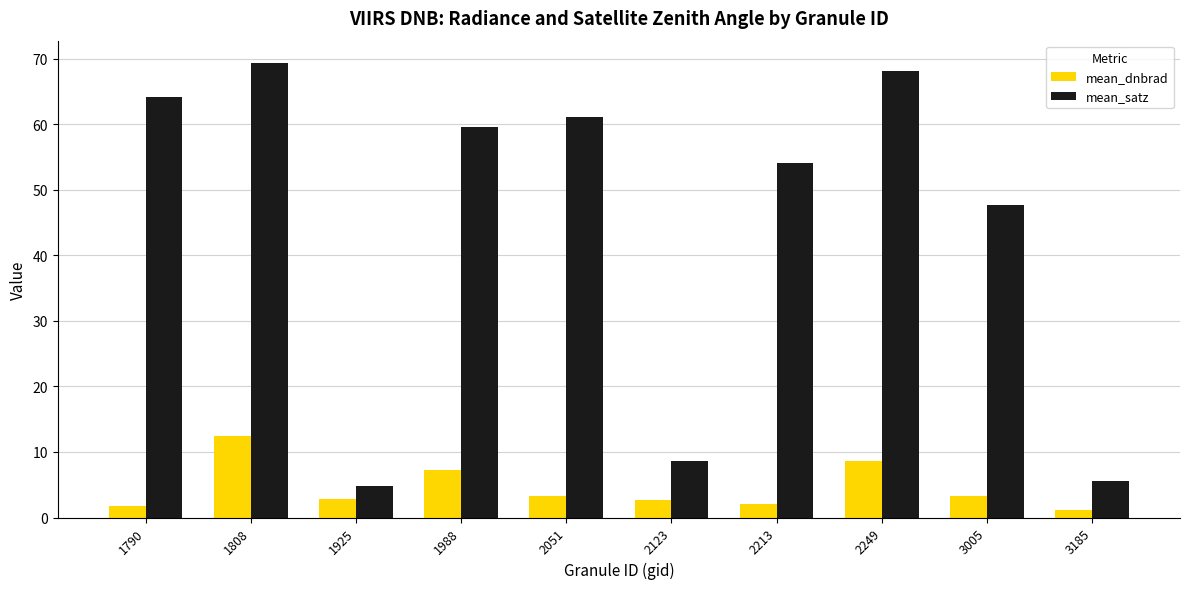

What is the total value across all series at 3185?

6.7